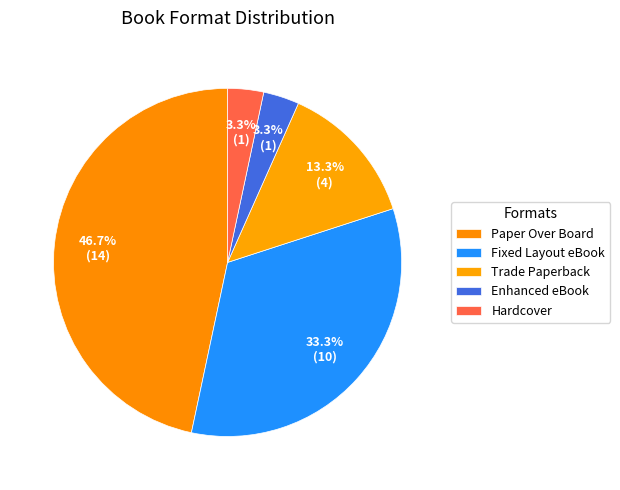

How many segments does this pie chart have?

5